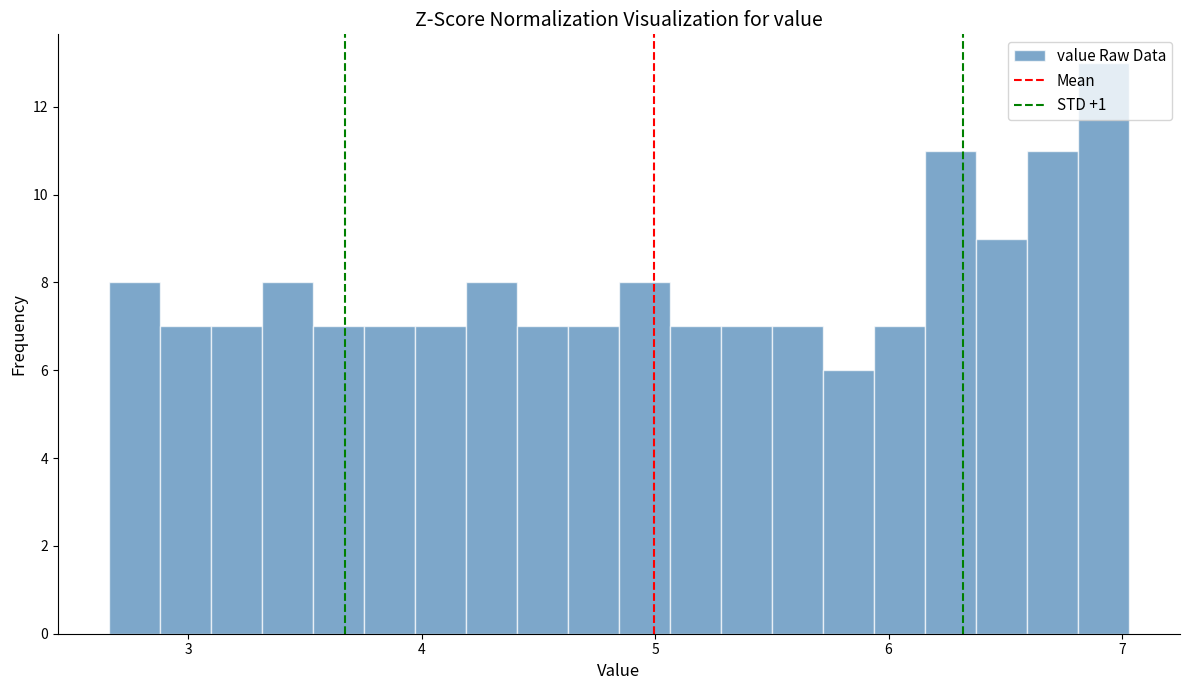

Read against the x-axis, roughly where is the centre of the tallest bar?

6.9